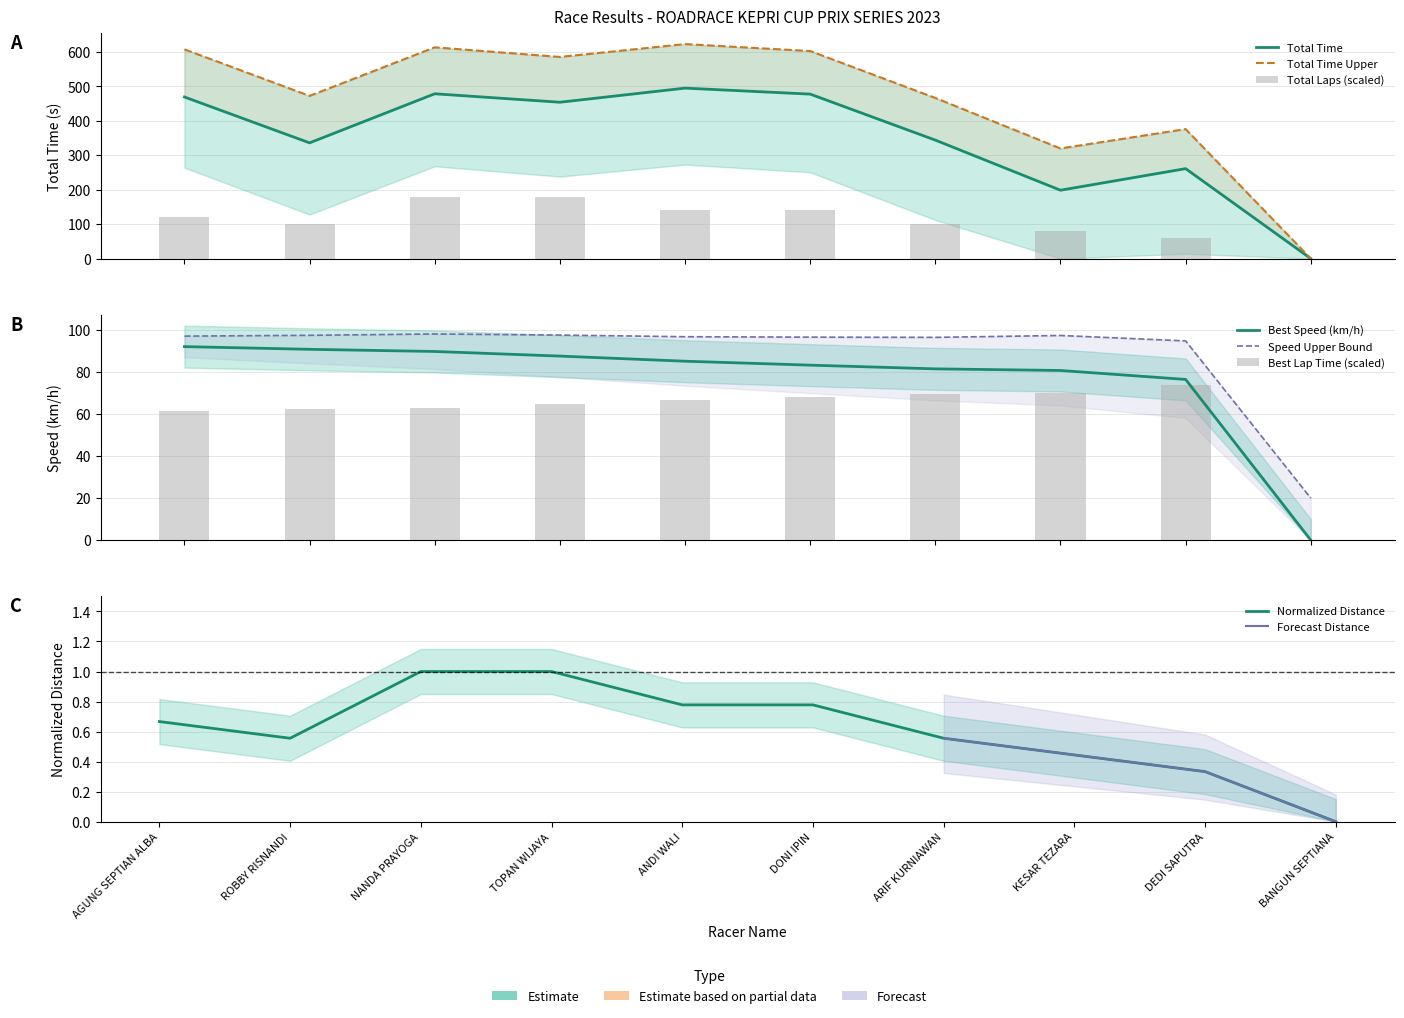

Which label corresponds to the smallest value in the chart?

BANGUN SEPTIANA